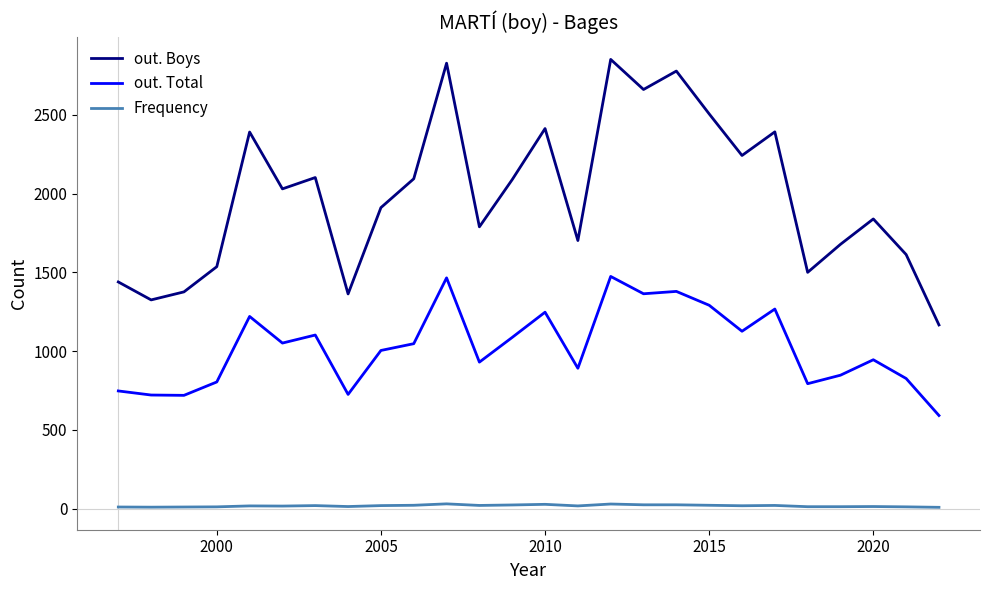

Which series has the widest spread of values?

out. Boys